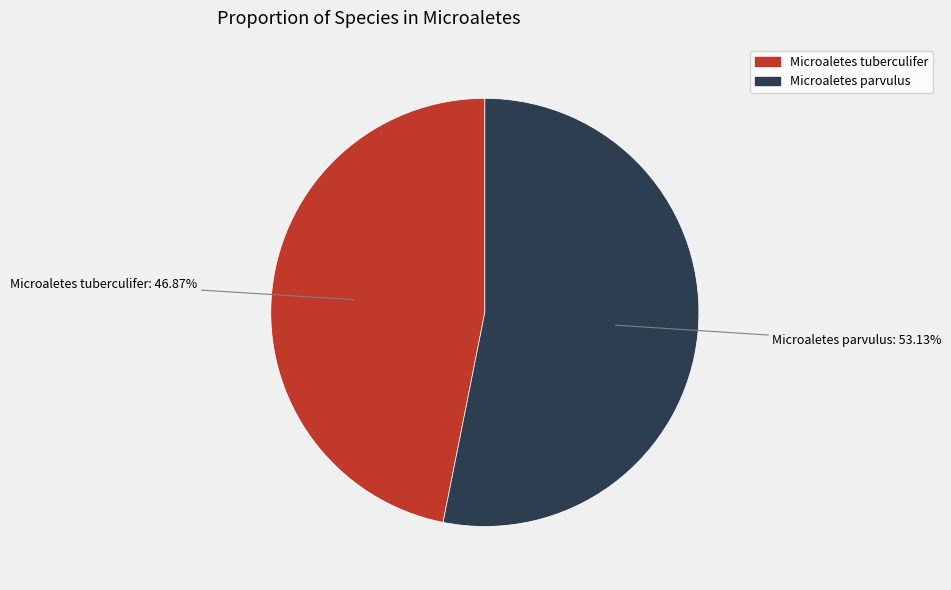

Combined, what portion of the pie is Microaletes parvulus and Microaletes tuberculifer?

100.0%